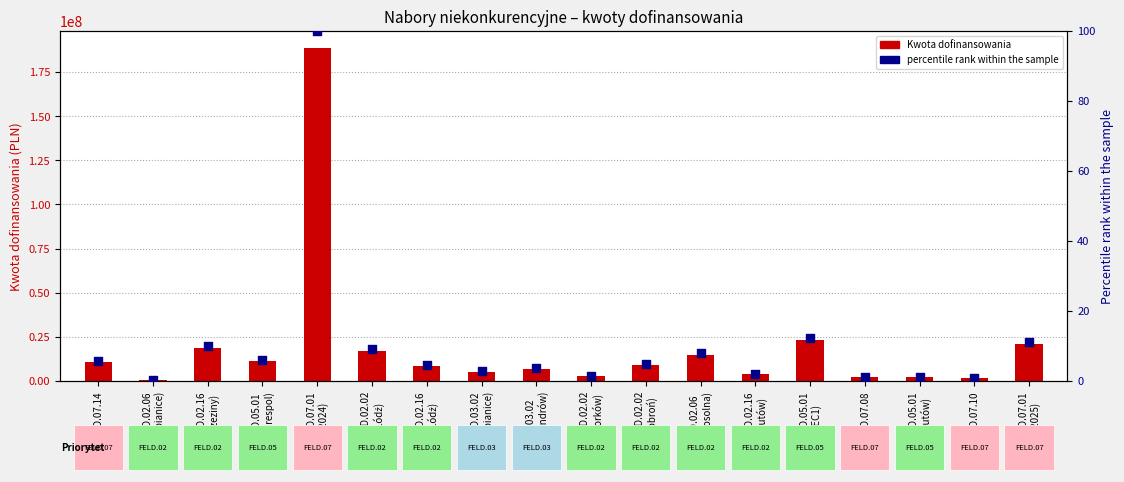

Which series has the largest total across all categories?

Kwota dofinansowania